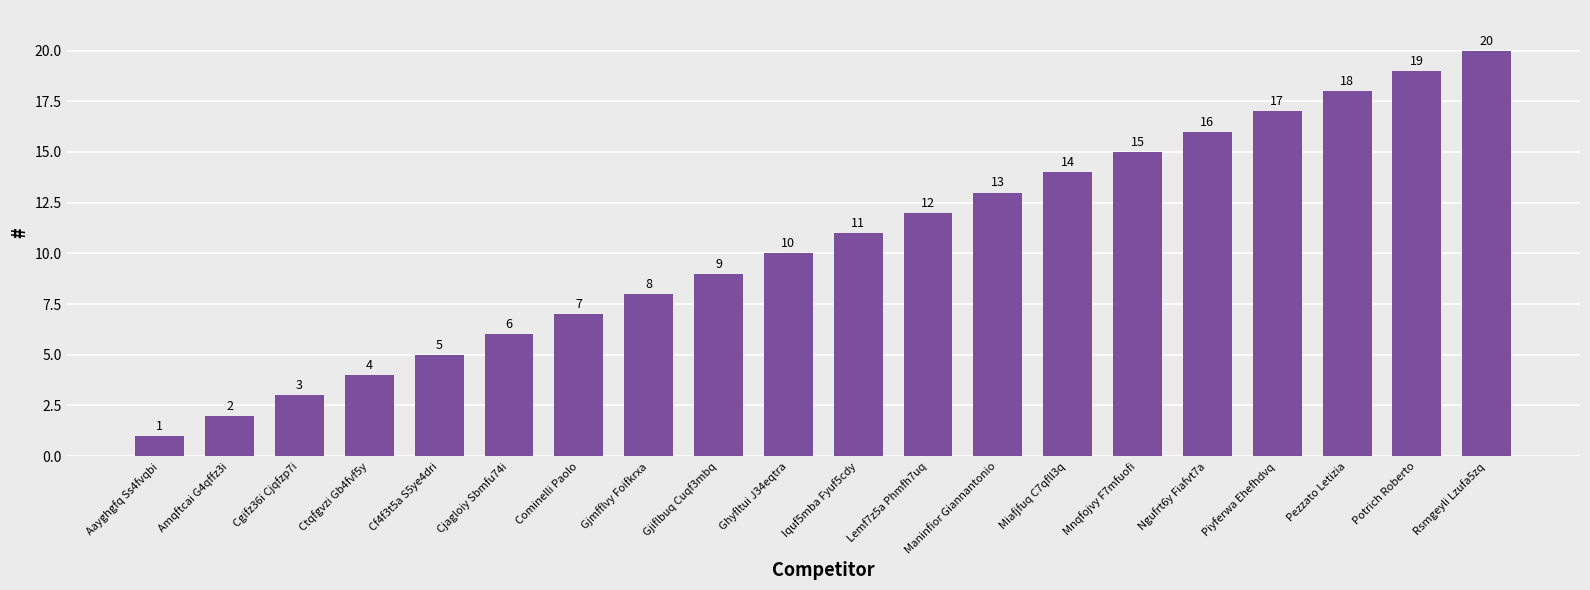

How many categories are shown in the chart?

20